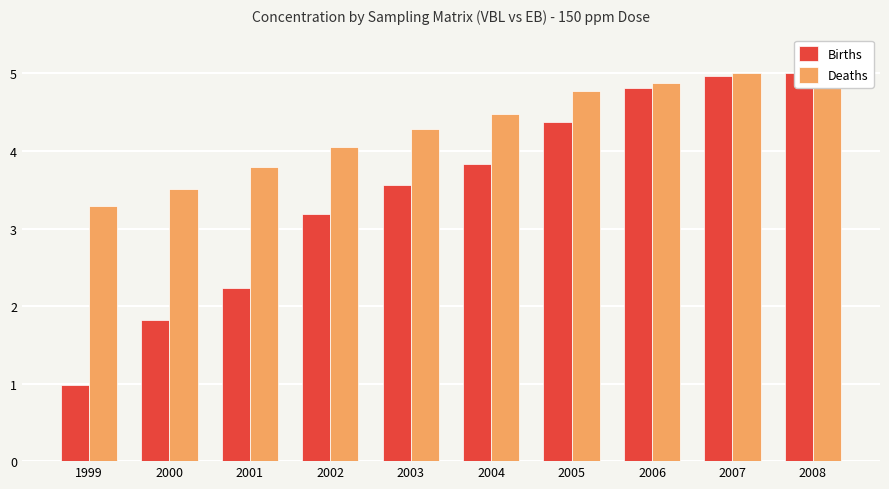

How many distinct data groups are displayed?

2